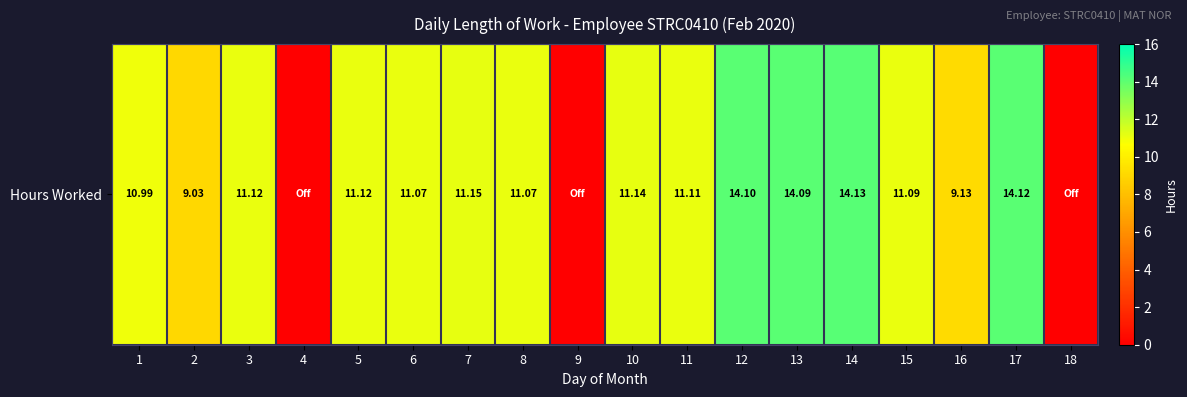

Where does the data first go above 11?

3